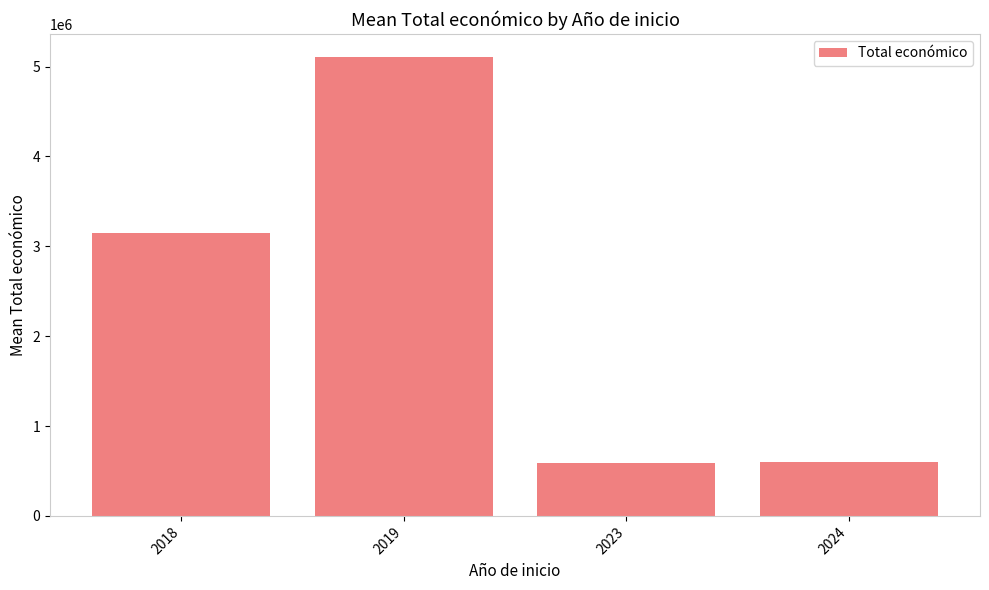

Approximately how many times larger is the value at 2018 compared to 2019?

0.6